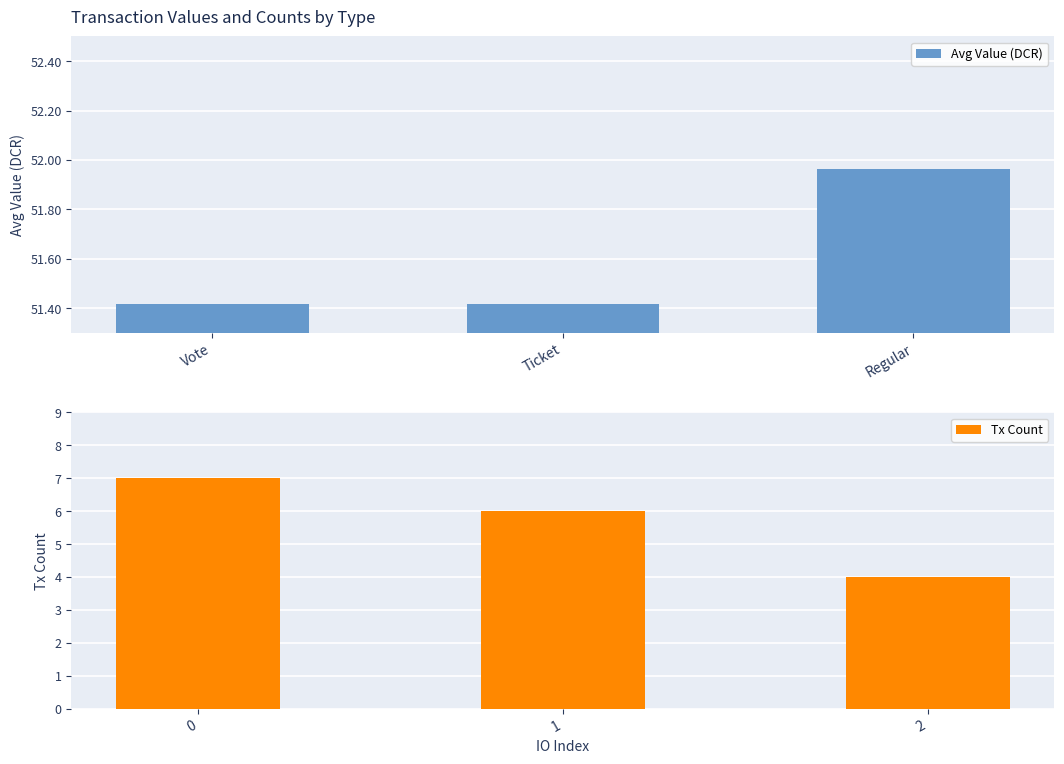

How many values in the Tx Count series exceed 6?

1